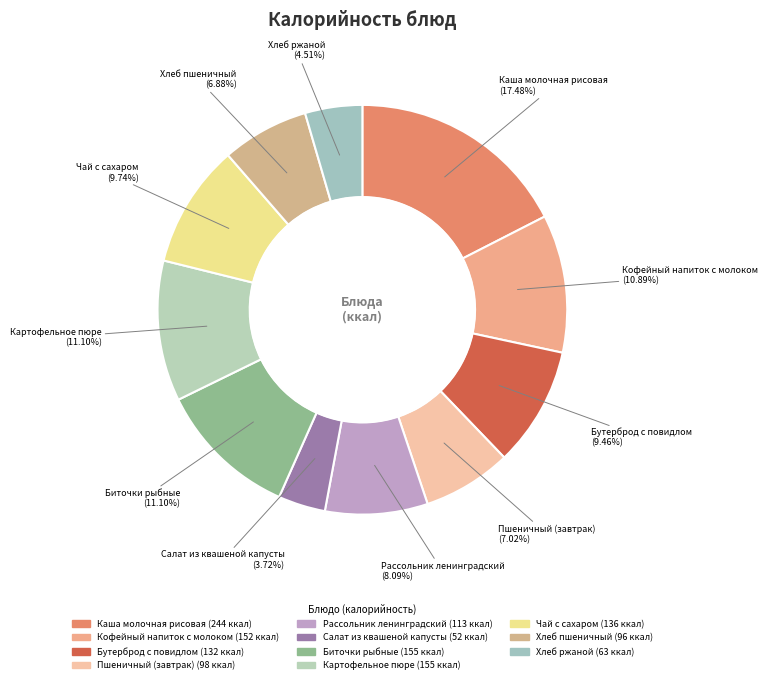

Between Салат из квашеной капусты and Кофейный напиток с молоком, which is larger?

Кофейный напиток с молоком